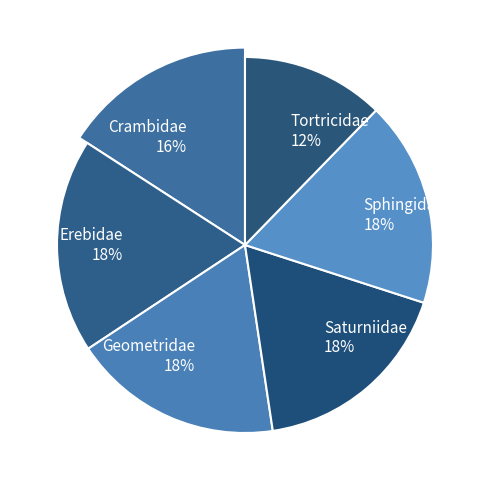

Does Saturniidae represent more than half of the total?

No